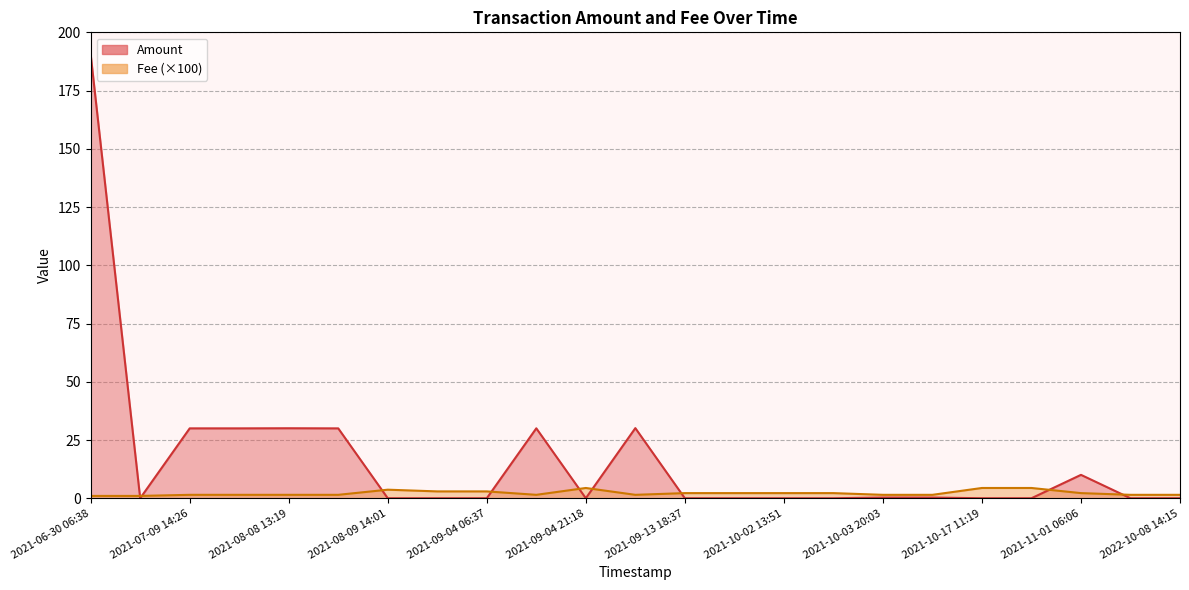

The value of Amount at 2021-09-04 07:25 is 6.2. True or false?

False